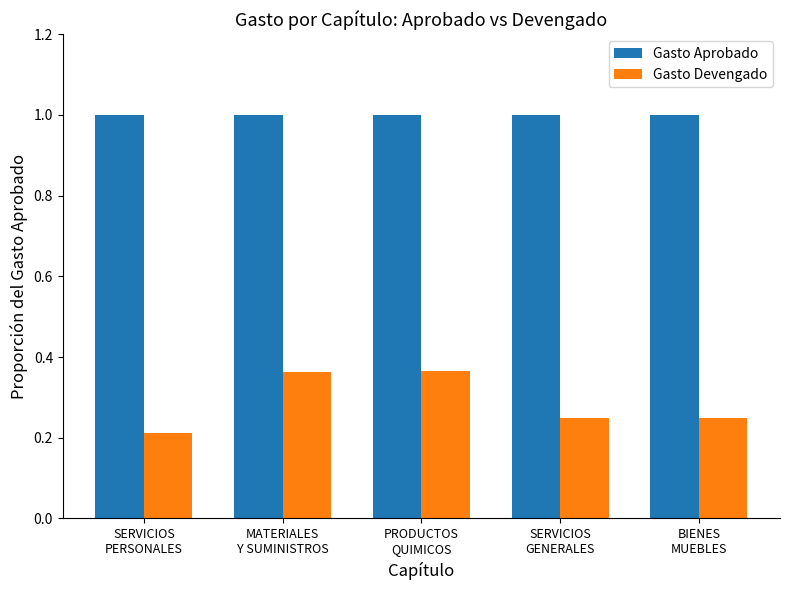

The value of Gasto Aprobado at BIENES
MUEBLES is 1.0. True or false?

True